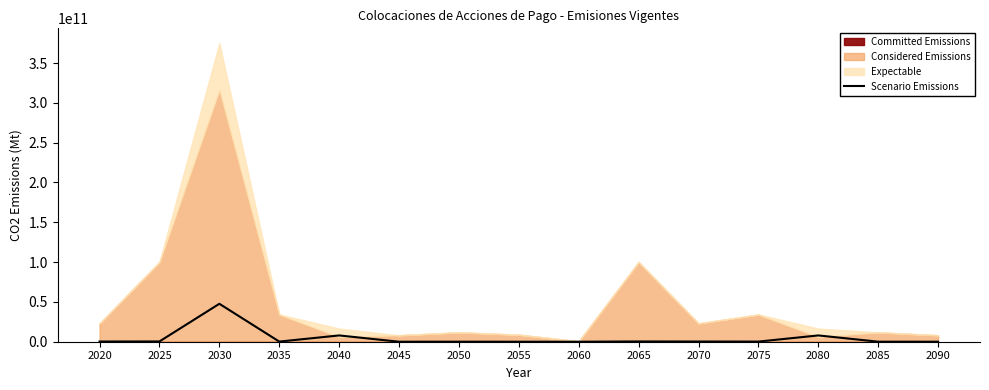

Rank the categories by value from highest to lowest.

2030, 2040, 2080, 2025, 2065, 2020, 2070, 2035, 2075, 2050, 2085, 2060, 2045, 2090, 2055